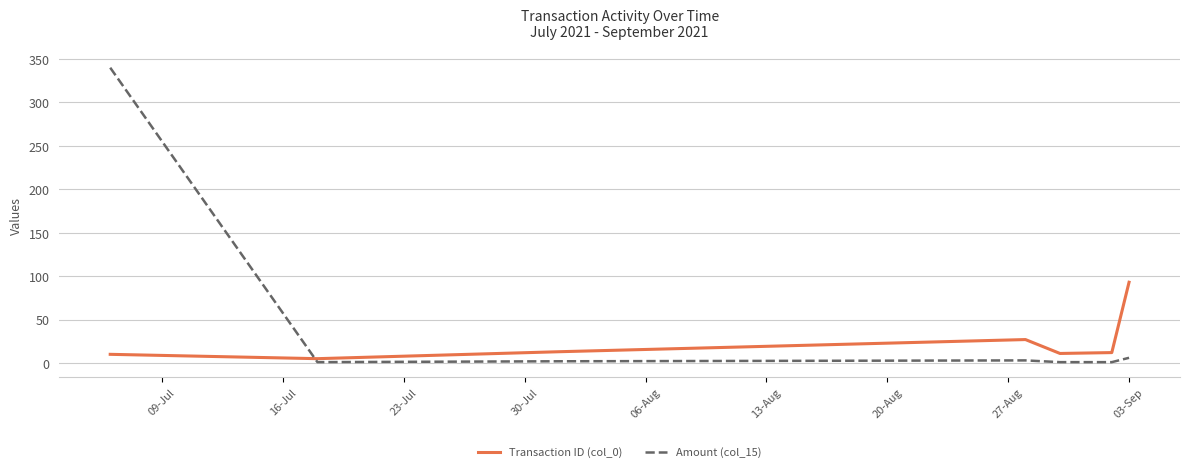

What is the lowest value of the Transaction ID (col_0) series?

5